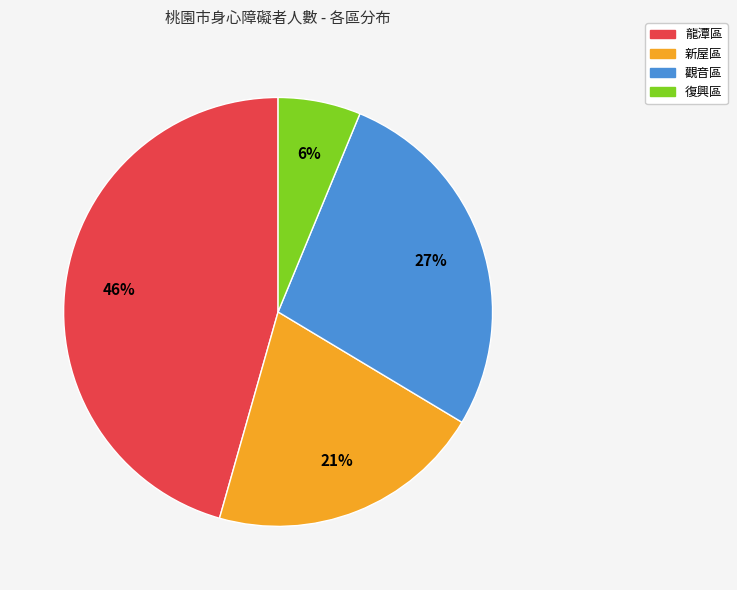

How many segments does this pie chart have?

4